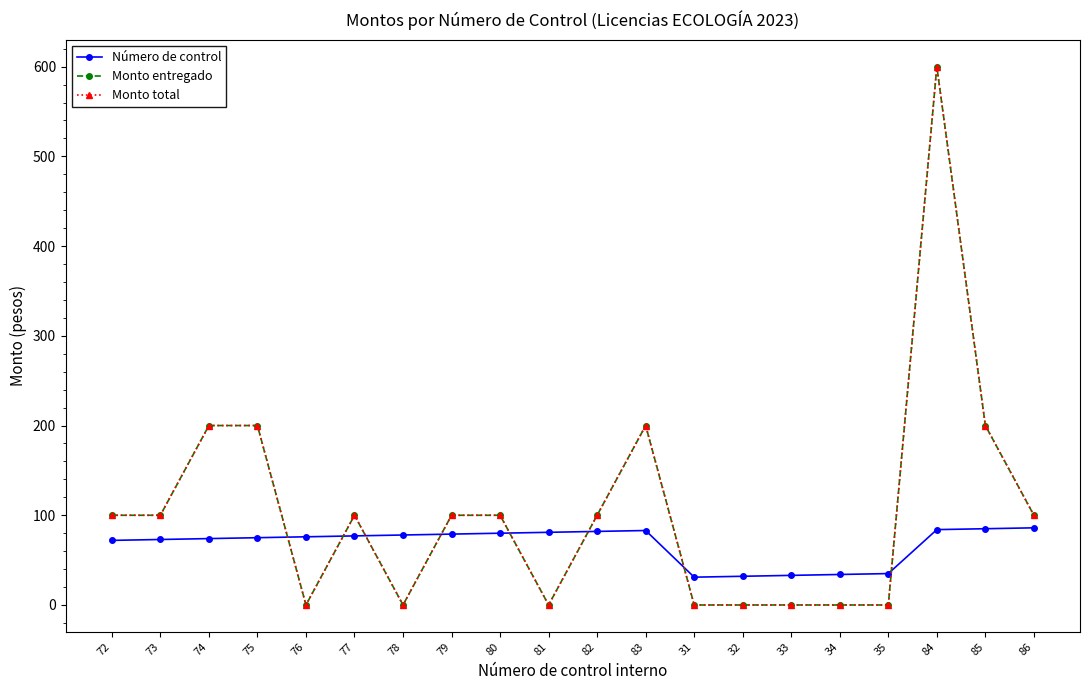

True or false: Número de control has a value of 47 at 77.

False